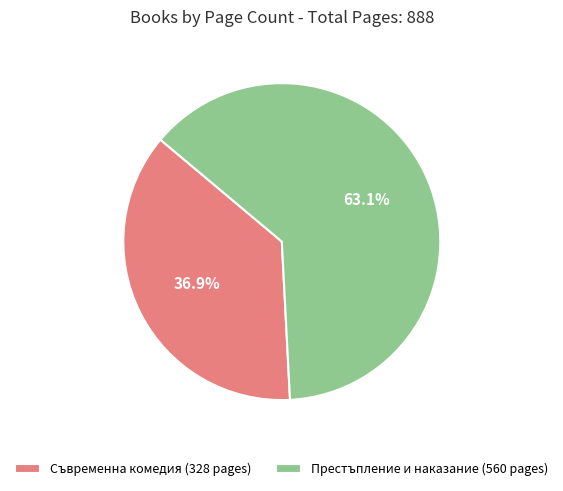

How many slices are in this pie chart?

2